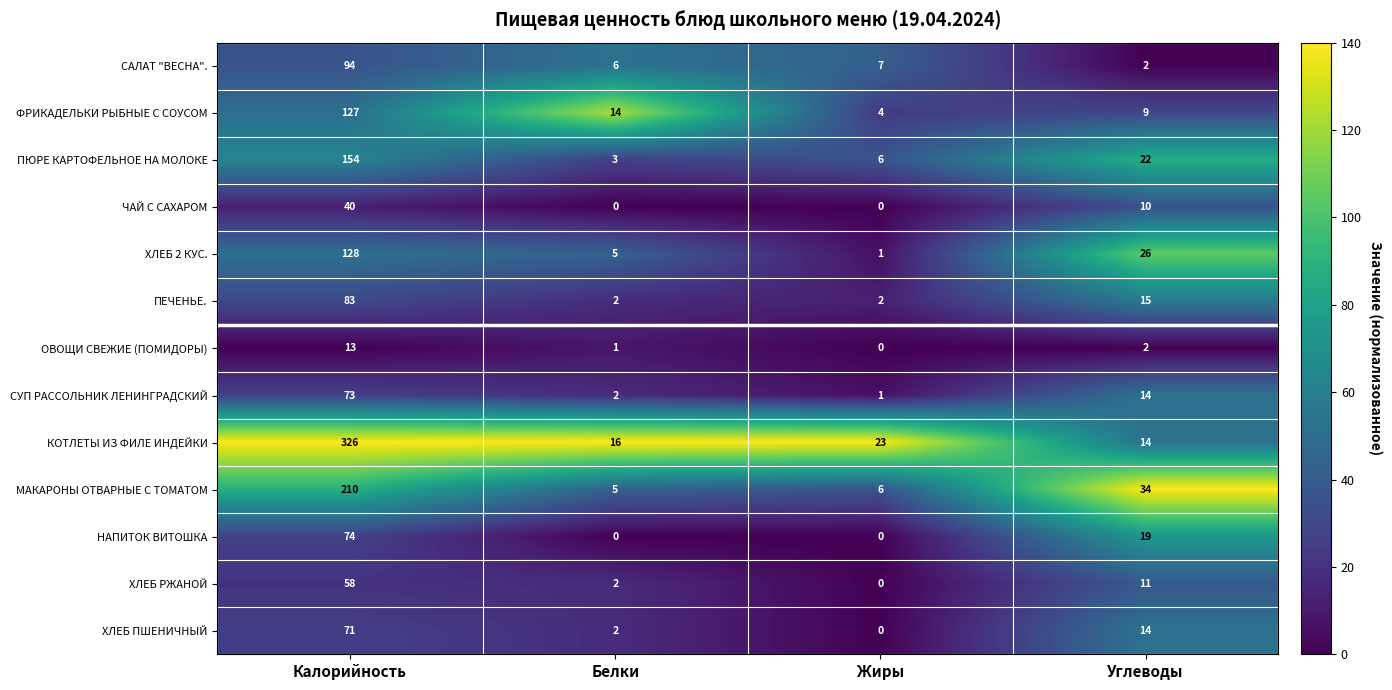

How many series are shown in this chart?

13